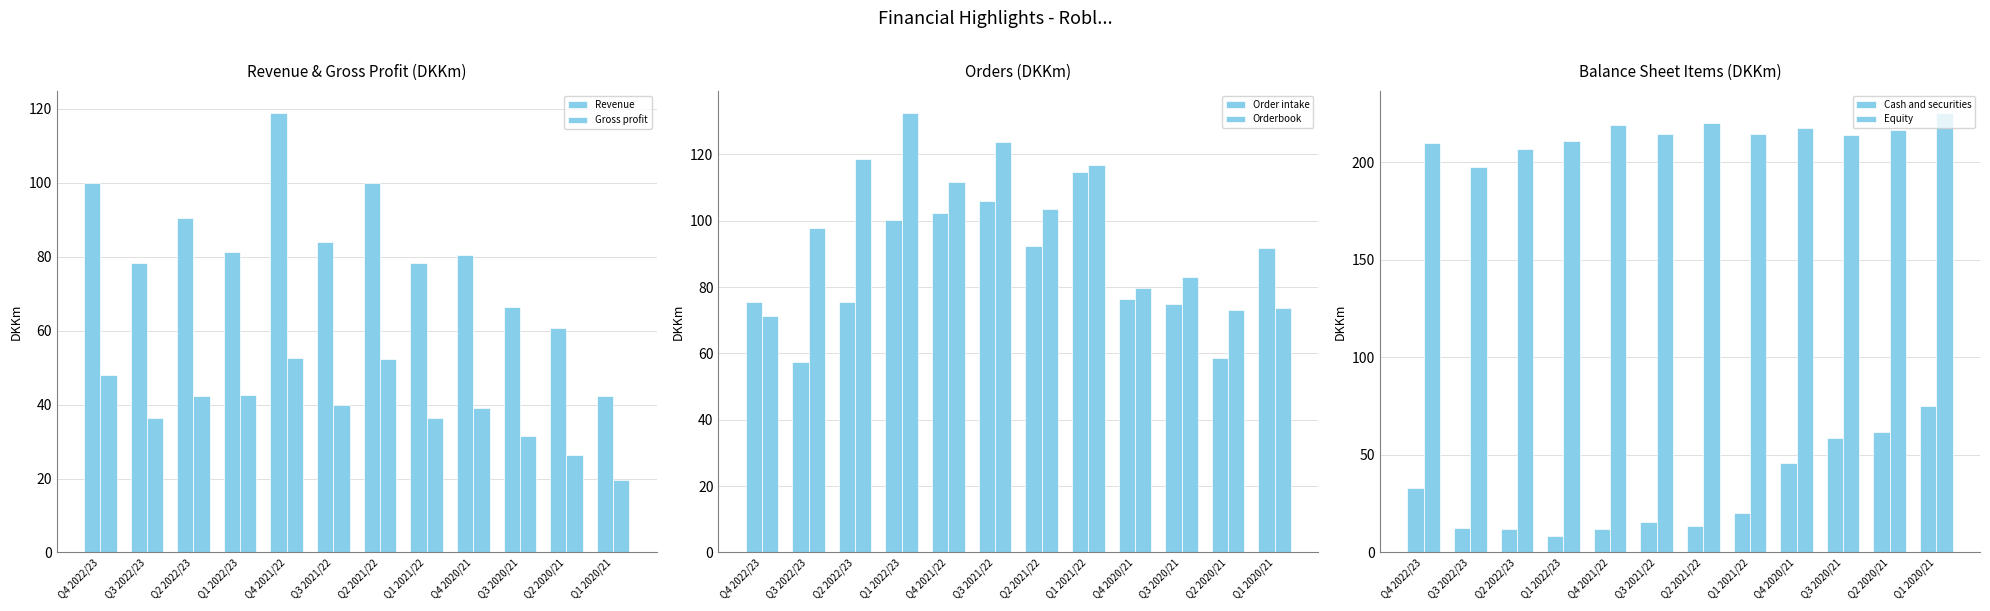

The Equity series shows 216.4 at Q2 2020/21. True or false?

True